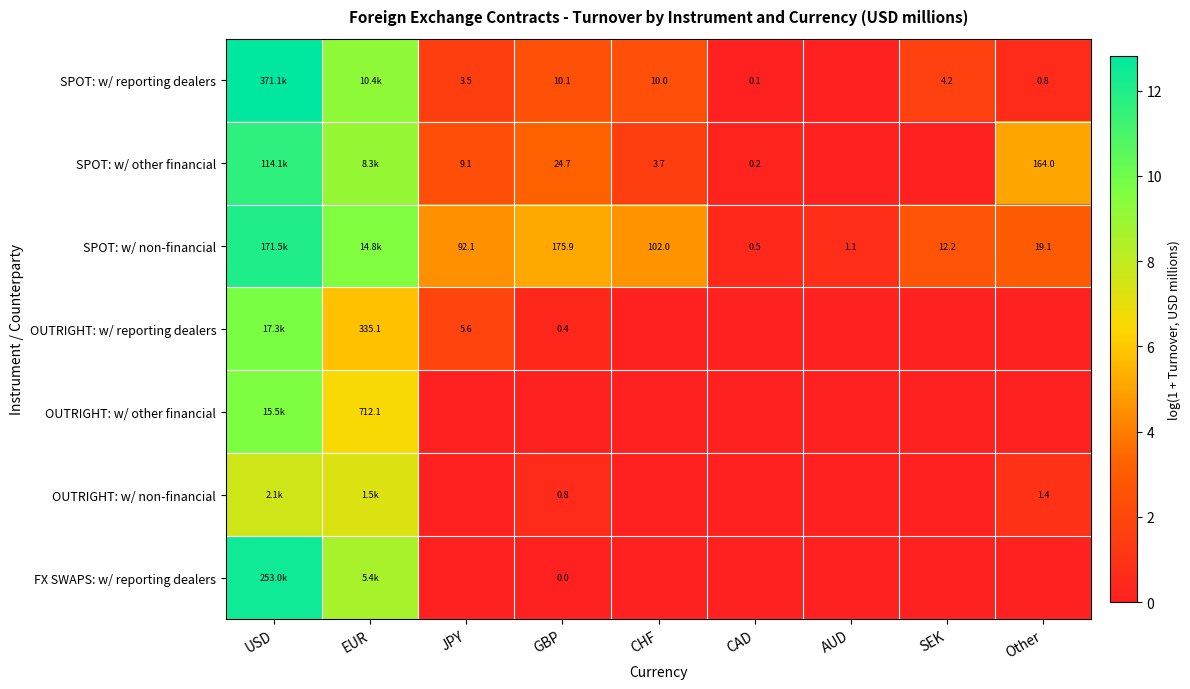

What is the difference between the maximum and minimum values in the SPOT: w/ reporting dealers series?

12.8